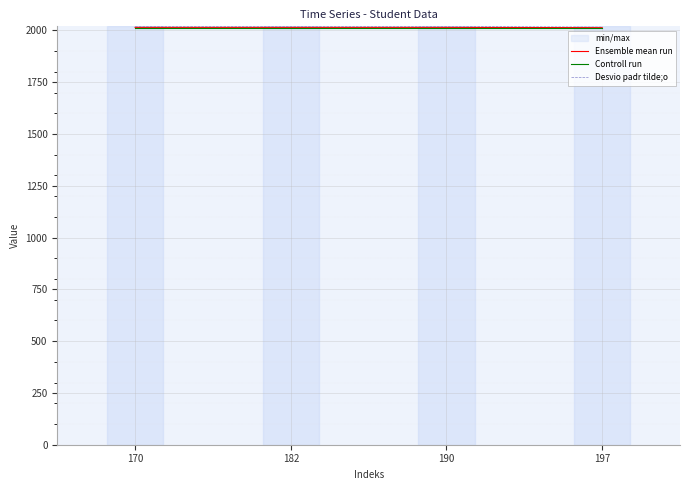

True or false: Desvio padr tilde;o has more than 2 points higher than both neighbors.

False